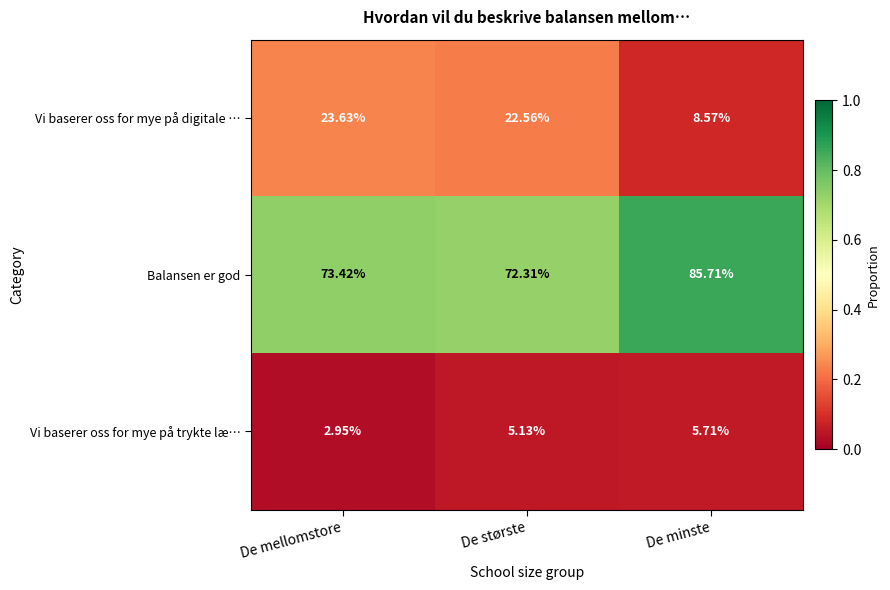

Where is Vi baserer oss for mye på trykte læ… nearest to the value 4?

De mellomstore